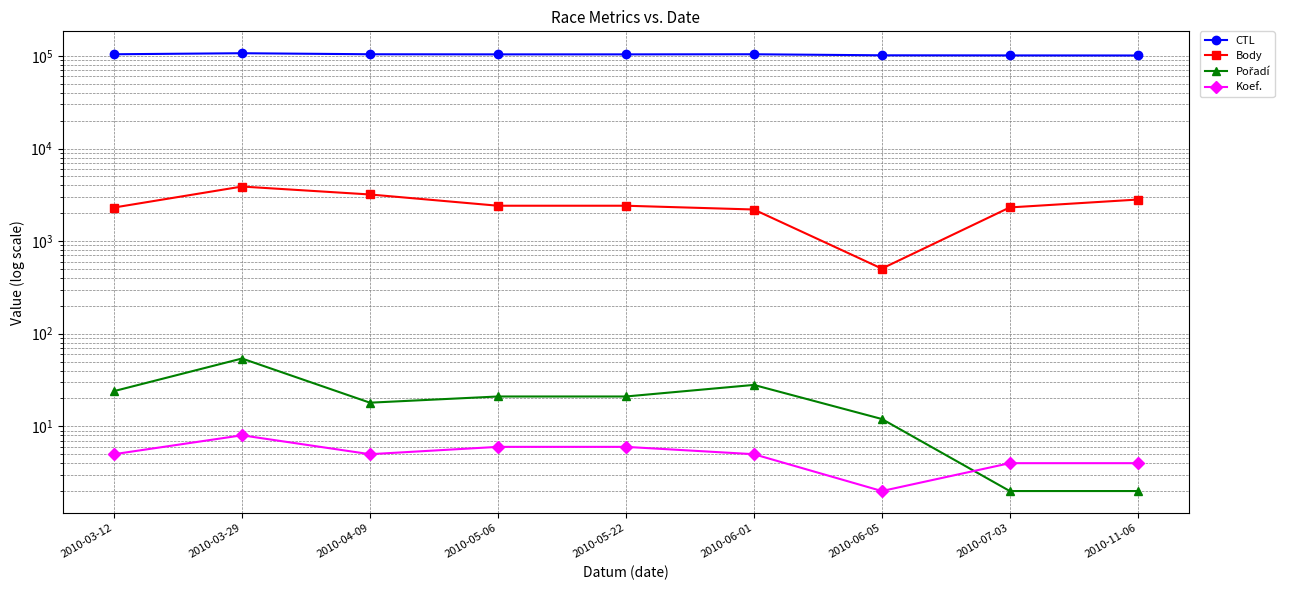

At which category does CTL reach its first local valley?

2010-05-22